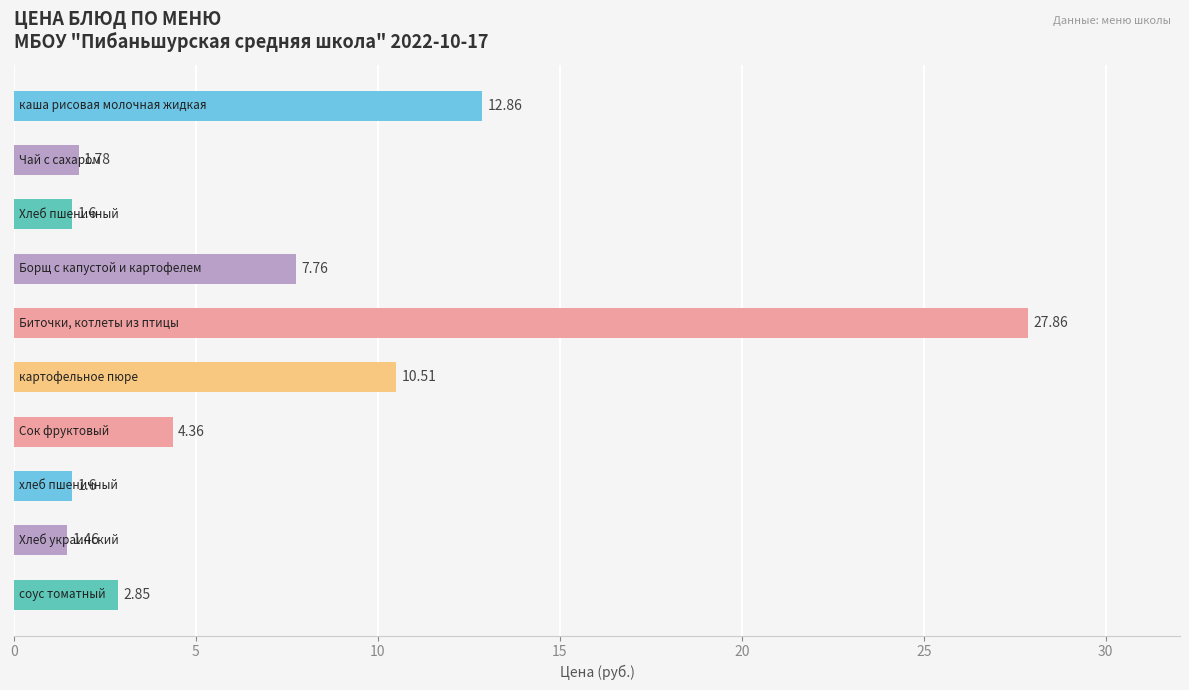

What is the average value?

7.3